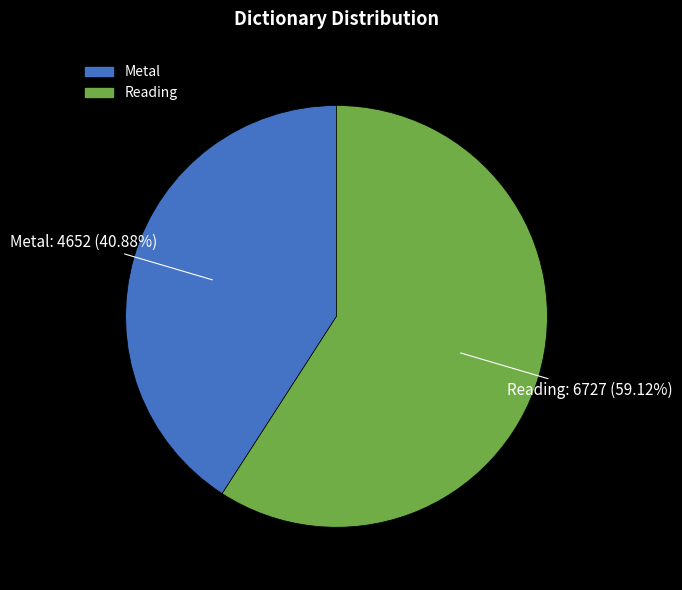

What is the smallest slice in the pie chart?

Metal